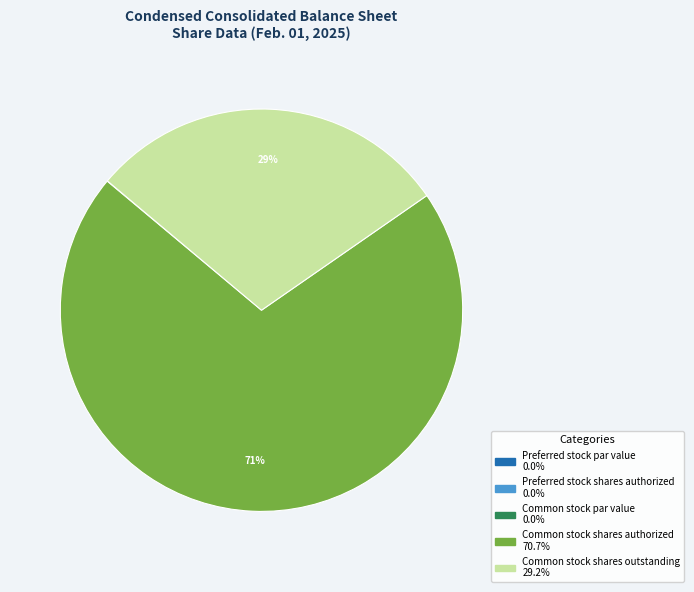

To the nearest percent, what is the average slice percentage?

20%